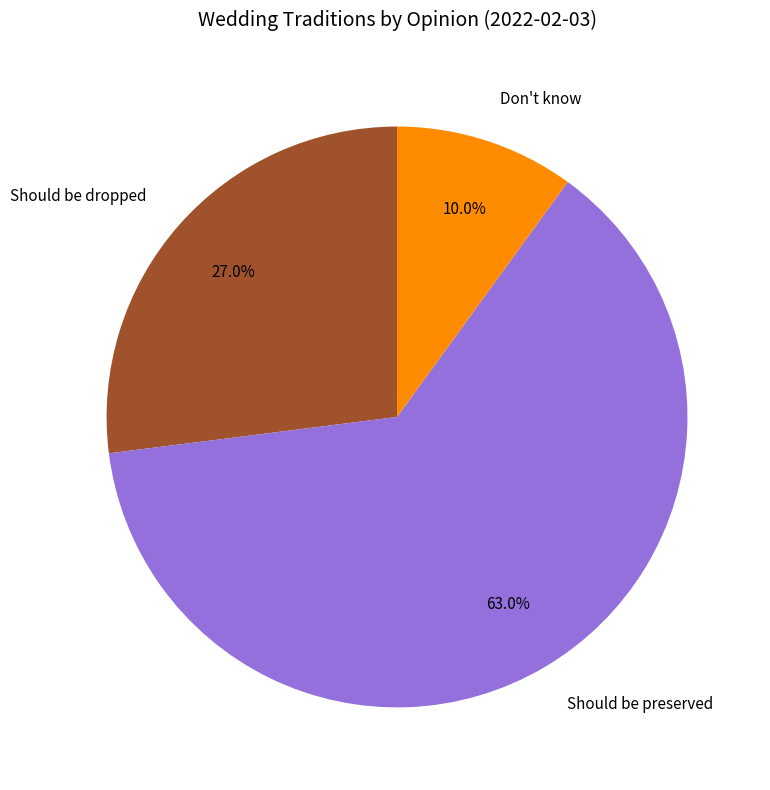

Does any single category account for the majority?

Yes